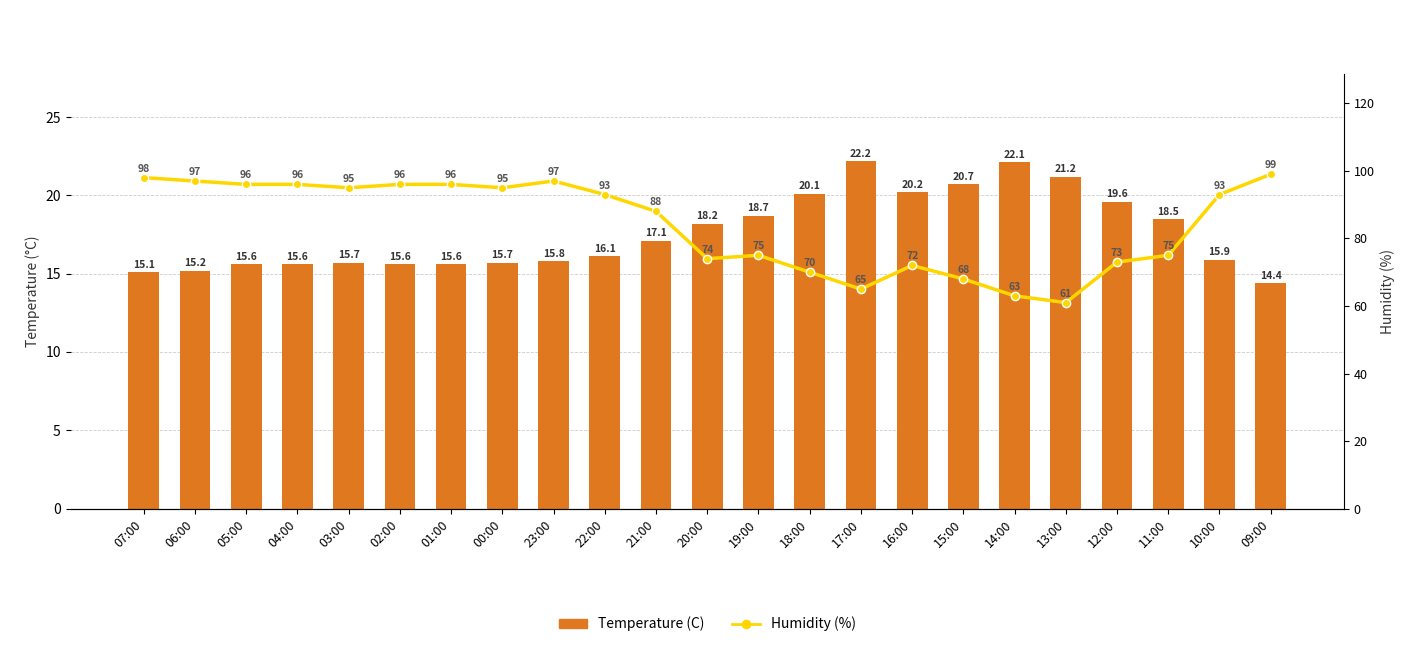

Reading right to left, list all the values displayed in this chart.

Temperature (C): 14.4	15.9	18.5	19.6	21.2	22.1	20.7	20.2	22.2	20.1	18.7	18.2	17.1	16.1	15.8	15.7	15.6	15.6	15.7	15.6	15.6	15.2	15.1
Humidity (%): 99.0	93.0	75.0	73.0	61.0	63.0	68.0	72.0	65.0	70.0	75.0	74.0	88.0	93.0	97.0	95.0	96.0	96.0	95.0	96.0	96.0	97.0	98.0